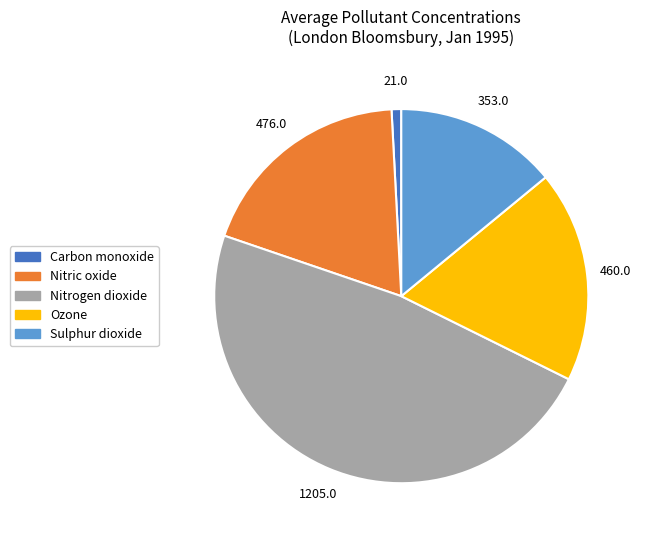

Is it true that Sulphur dioxide is 4% of the pie?

False